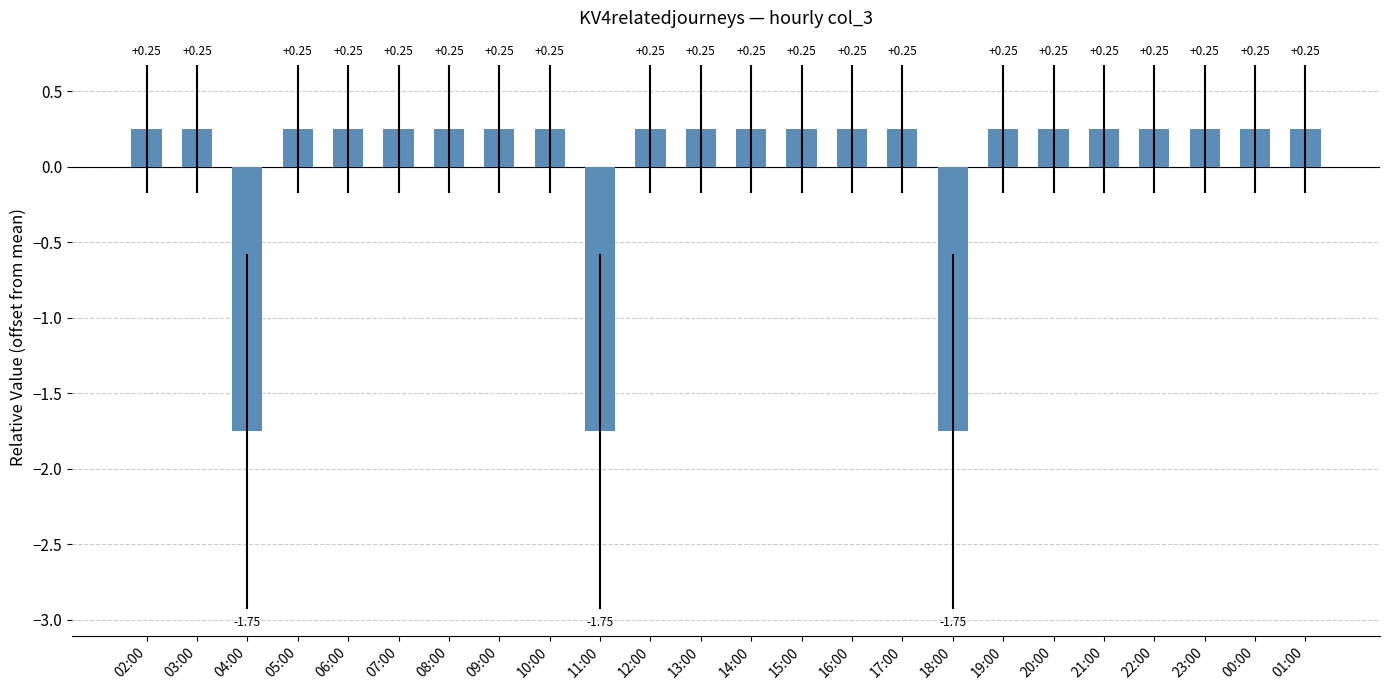

How many values exceed 0?

21